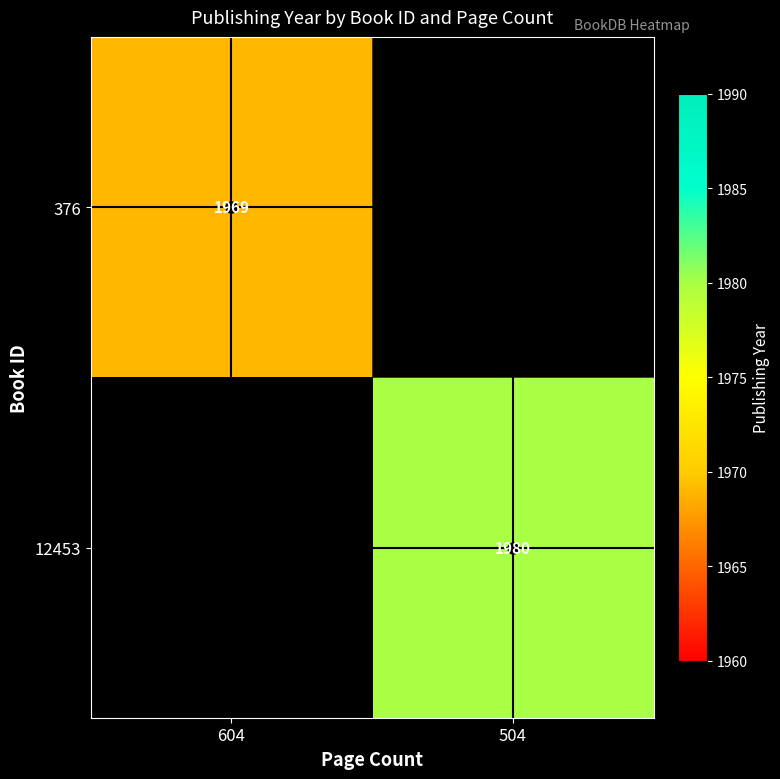

What is the maximum value shown in the chart?

1980.0